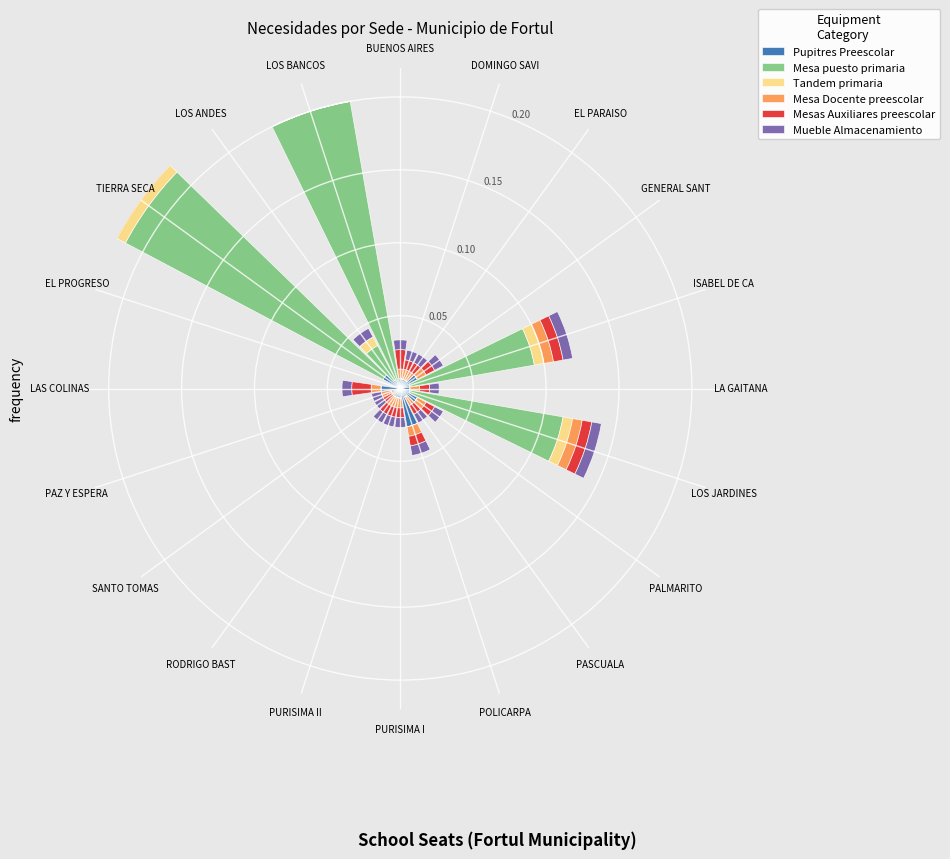

What are all the series names shown in the legend?

Pupitres Preescolar, Mesa puesto primaria, Tandem primaria, Mesa Docente preescolar, Mesas Auxiliares preescolar, Mueble Almacenamiento